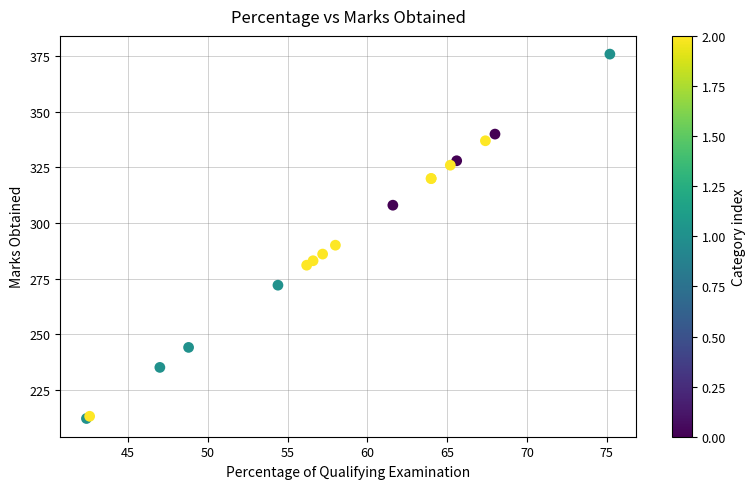

What Y value in the scatter plot is closest to 294?

290